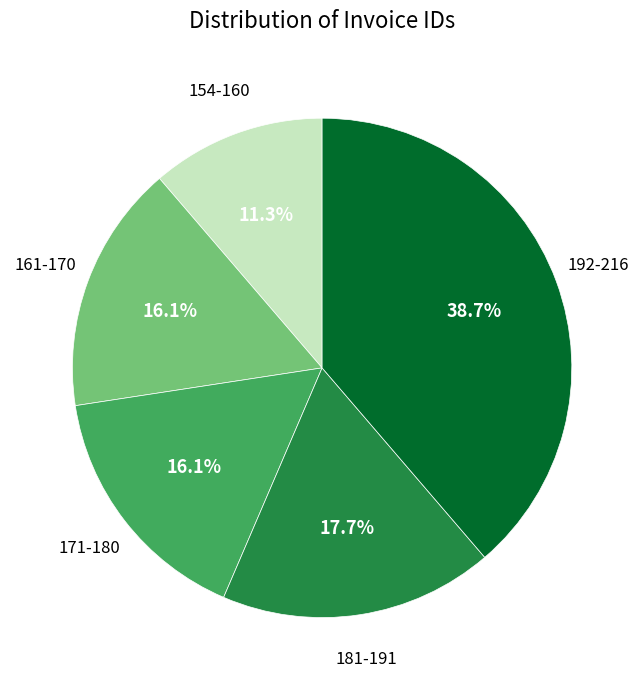

Is there a majority slice in this chart?

No